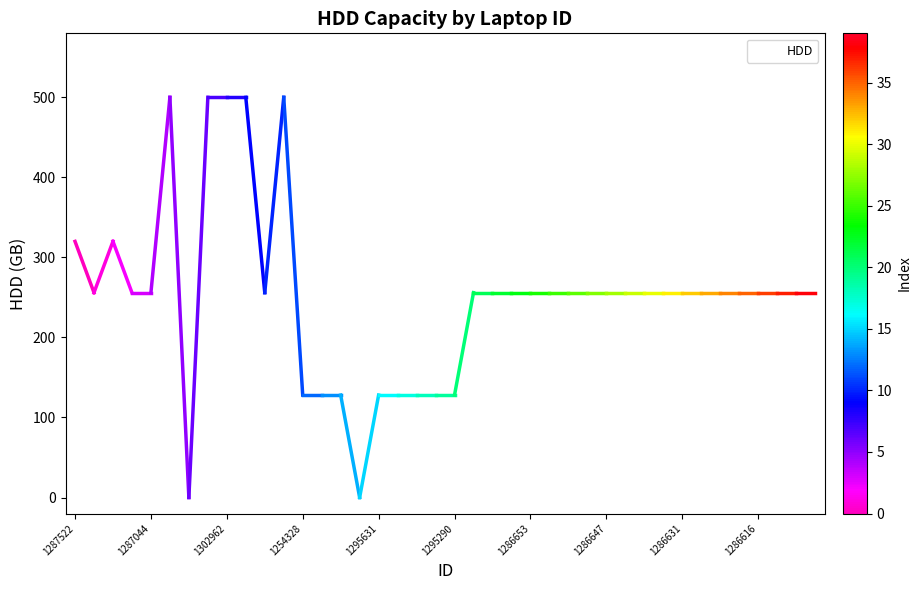

Does the chart have visible grid lines?

No